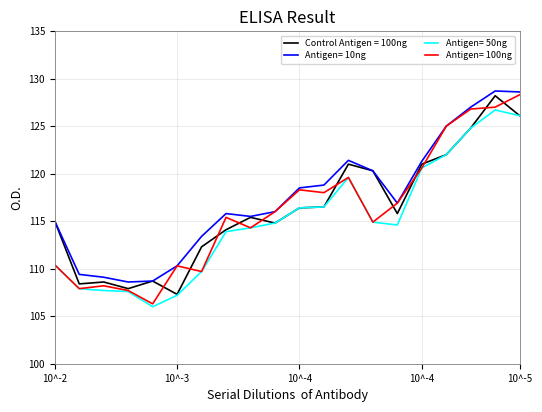

What is the highest value of the Antigen= 100ng series?

128.3